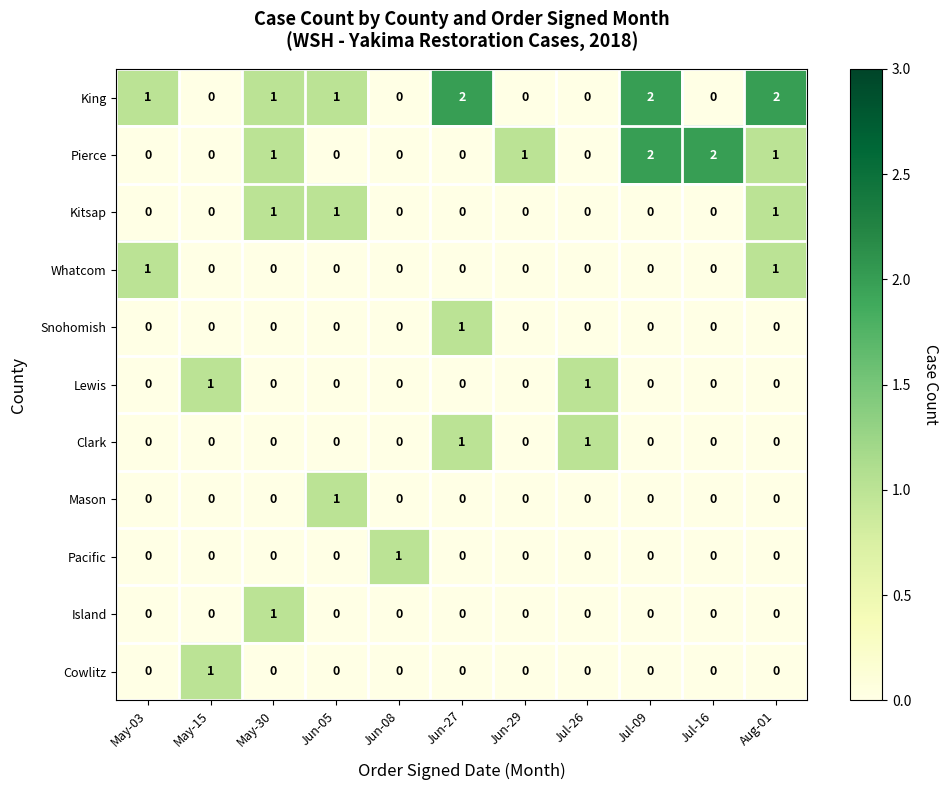

The Cowlitz series shows 0 at Jul-16. True or false?

True